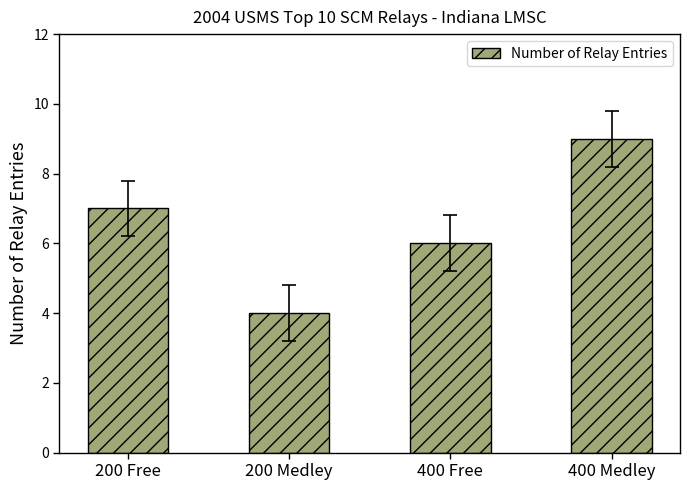

What is the ratio of the value at 200 Medley to the value at 400 Medley?

0.4